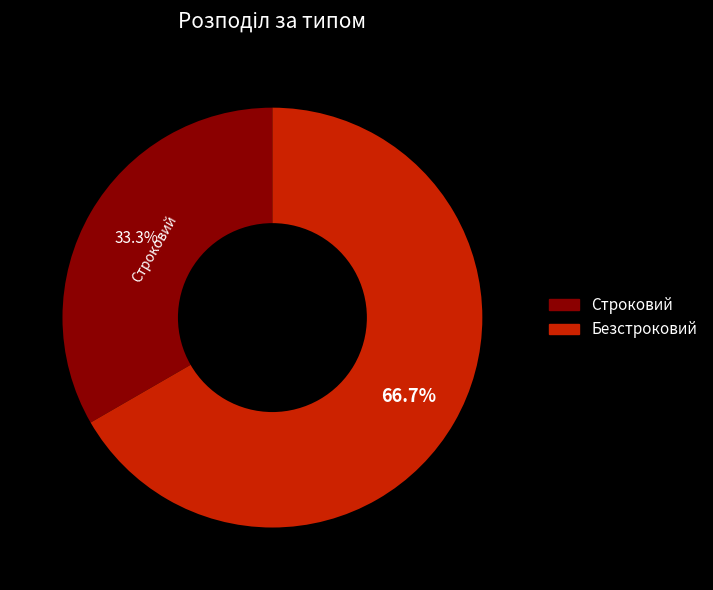

Which category has the smallest portion of the pie?

Строковий